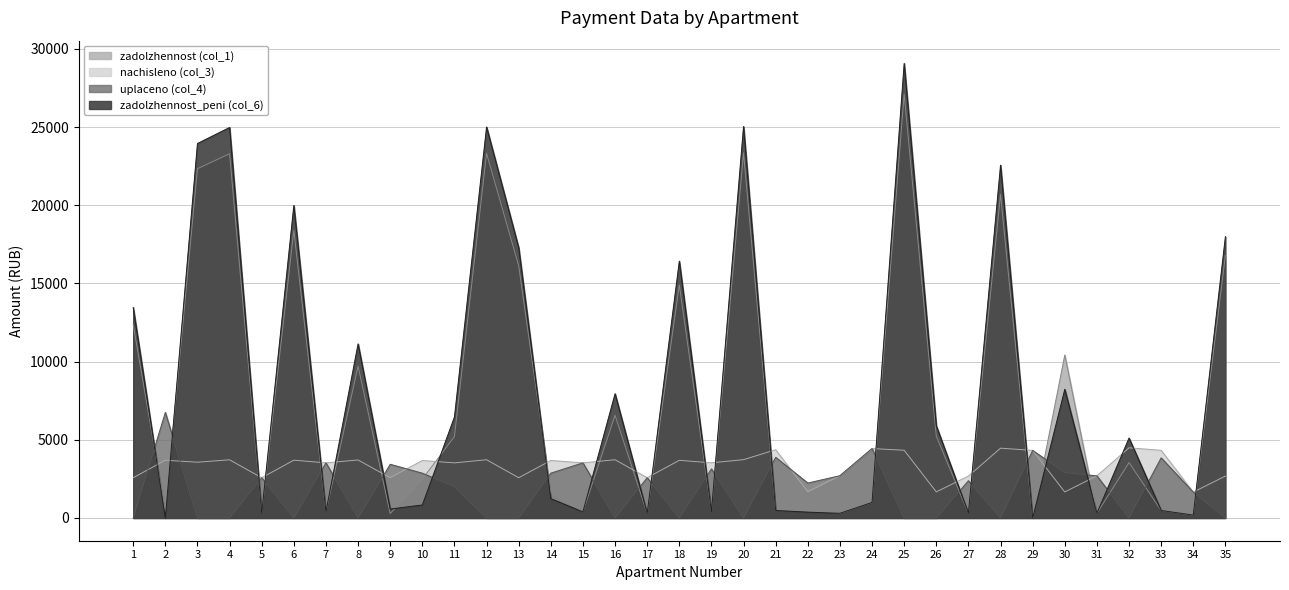

Rank the series at 34 from highest to lowest value.

nachisleno (col_3), uplaceno (col_4), zadolzhennost (col_1), zadolzhennost_peni (col_6)